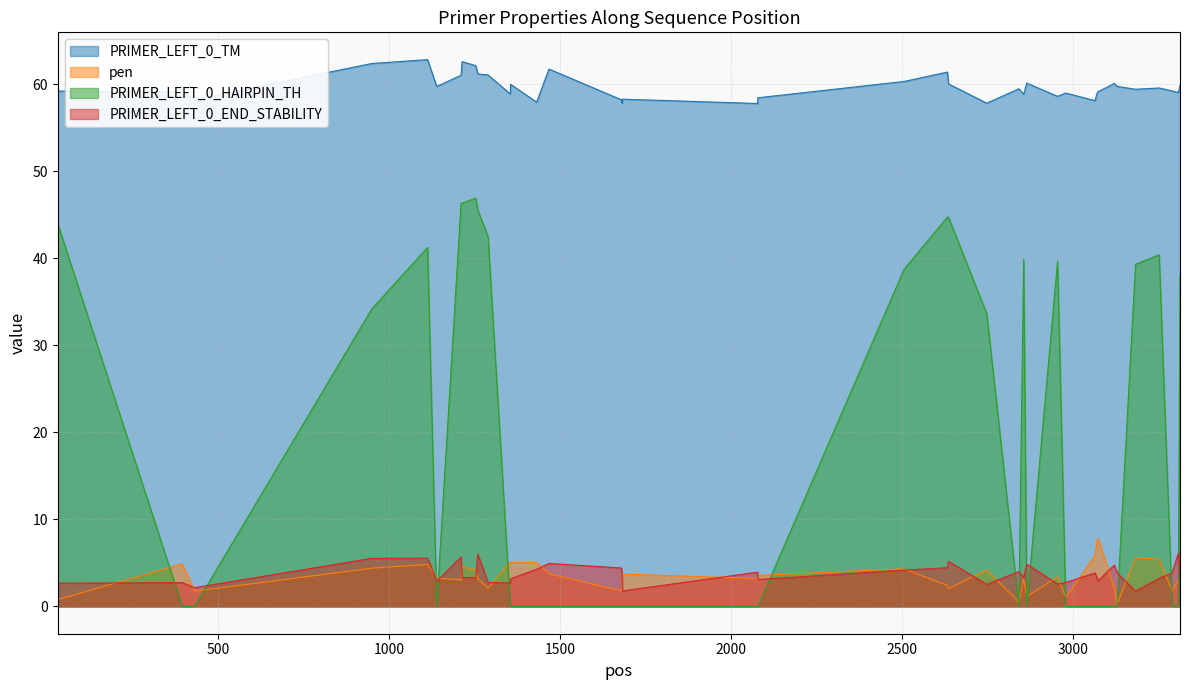

At which label is PRIMER_LEFT_0_END_STABILITY closest to 3?

3073